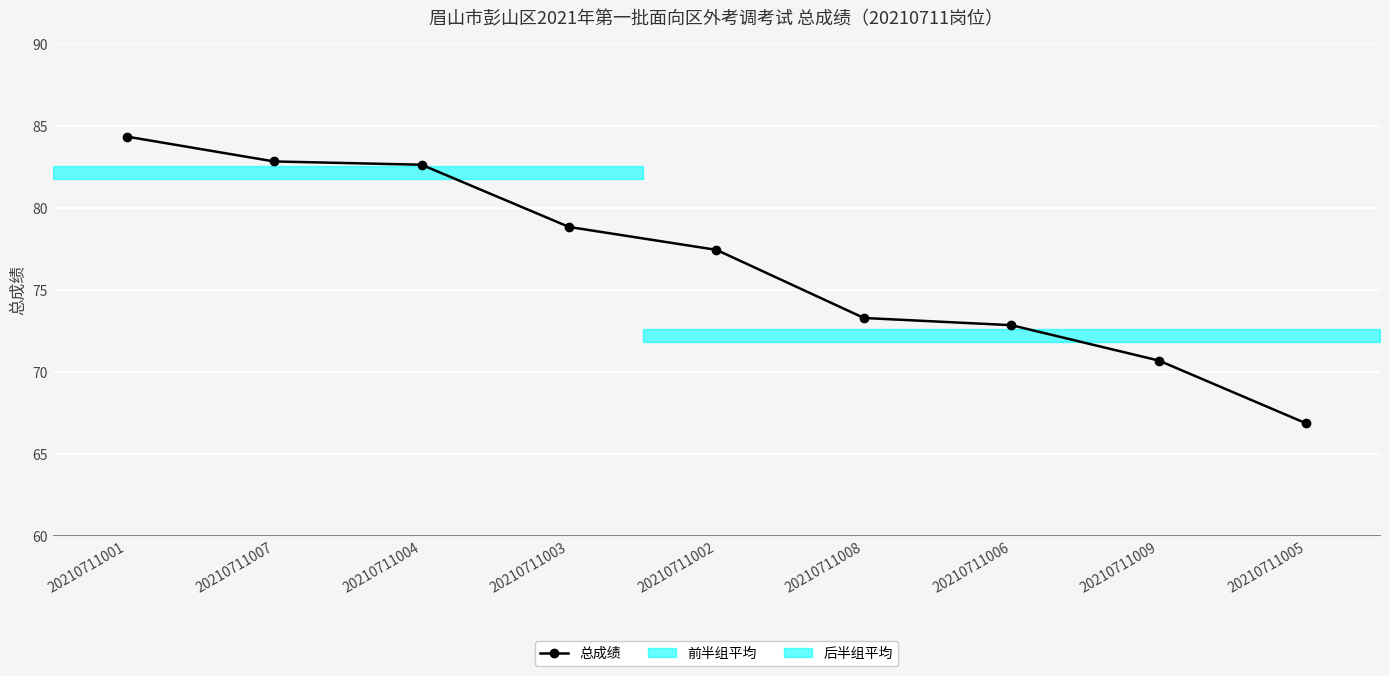

Which label corresponds to the smallest value in the chart?

20210711005